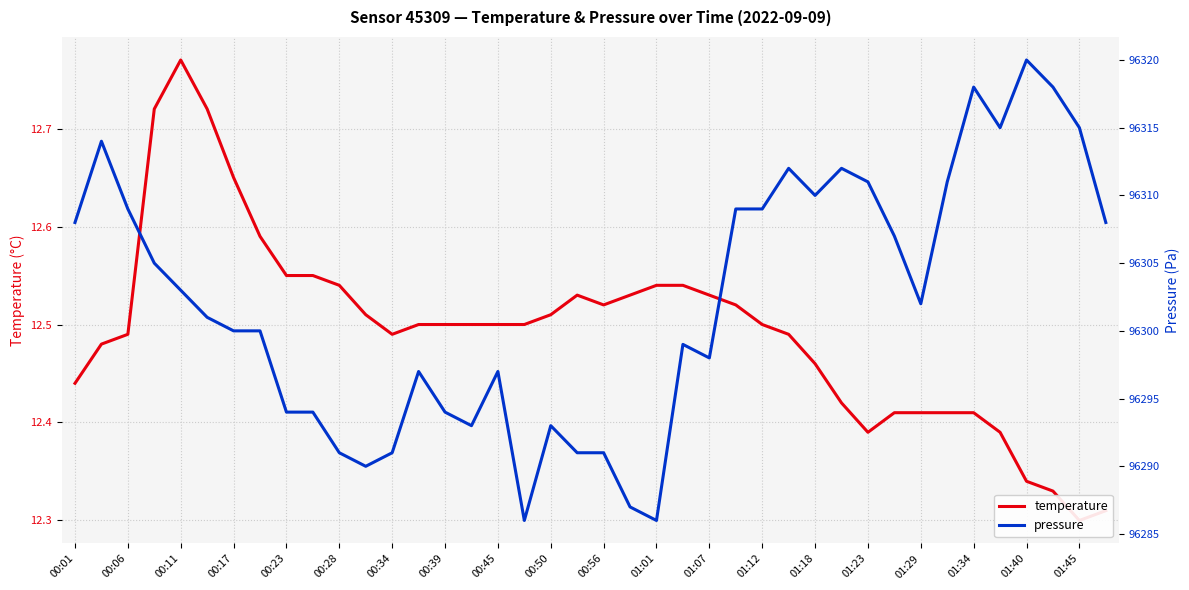

The temperature series shows 12.5 at 00:34. True or false?

True